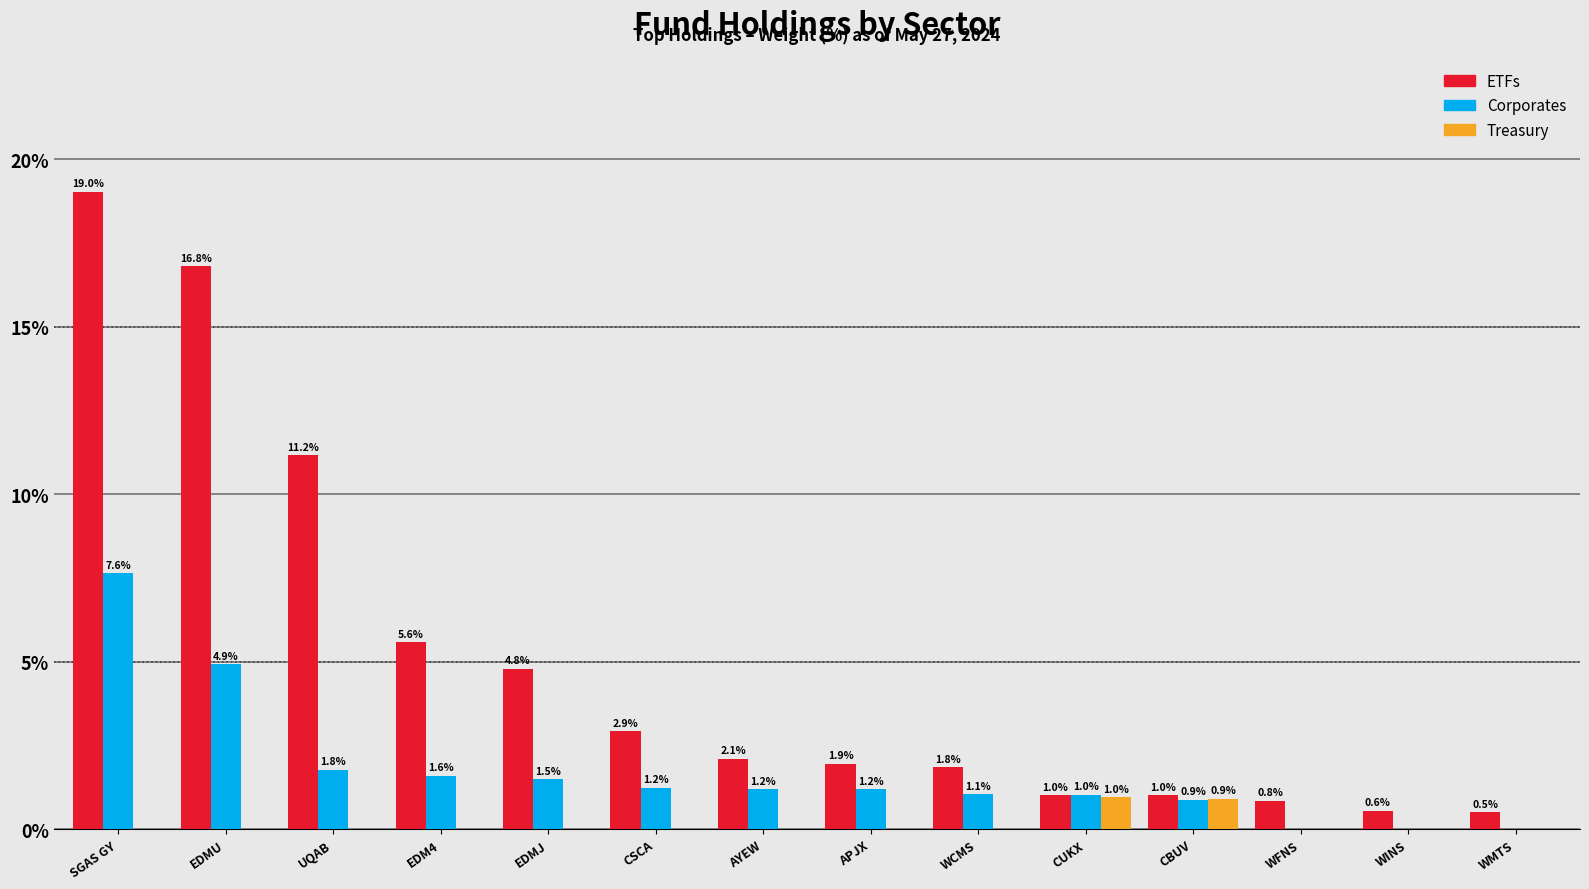

At which category does the chart reach its peak across all series?

SGAS GY